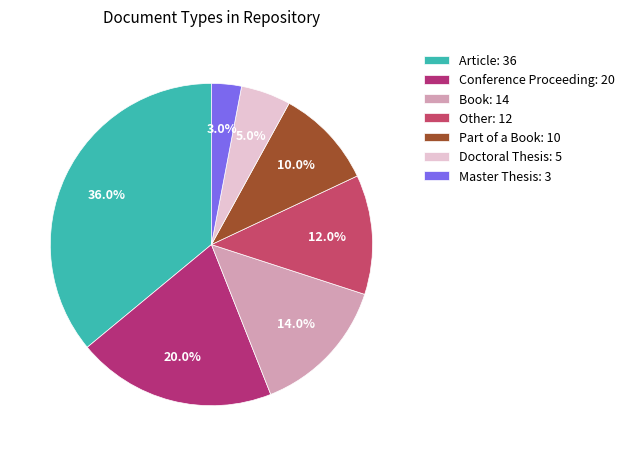

Is there a majority slice in this chart?

No